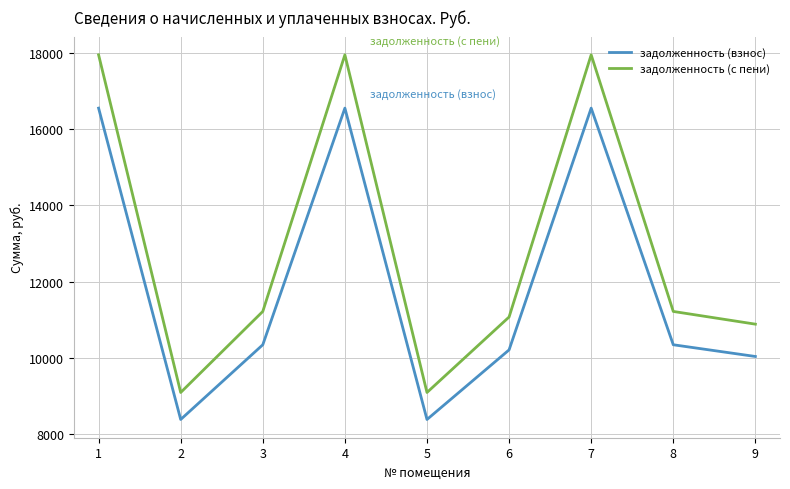

At which category does задолженность (взнос) reach its first local peak?

4